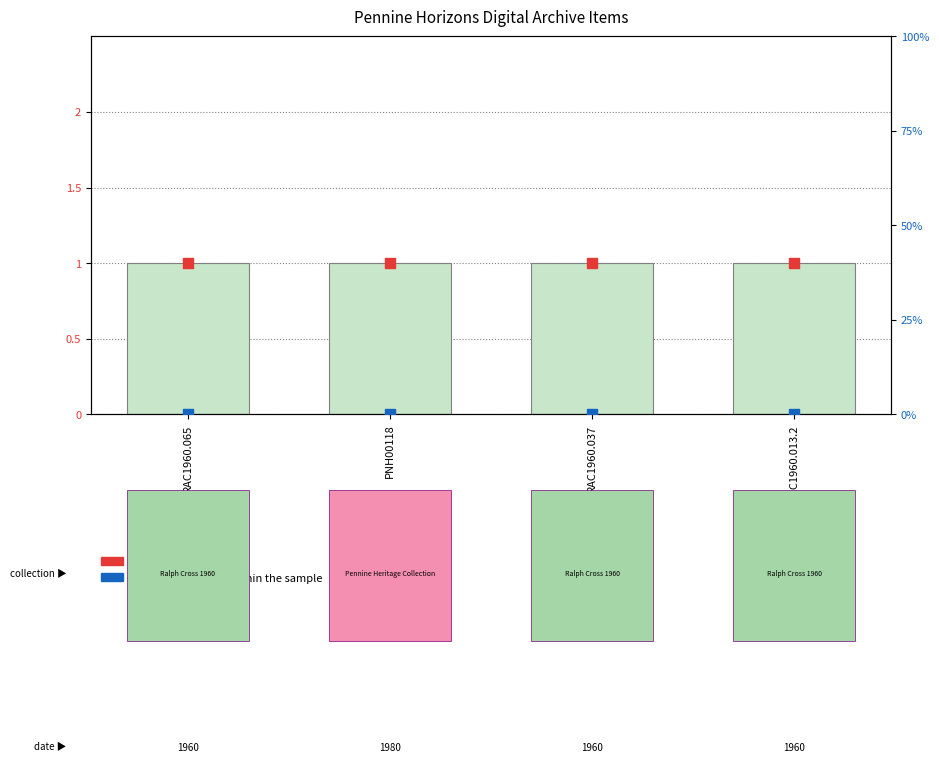

At which category is the sum across all series the highest?

RAC1960.065